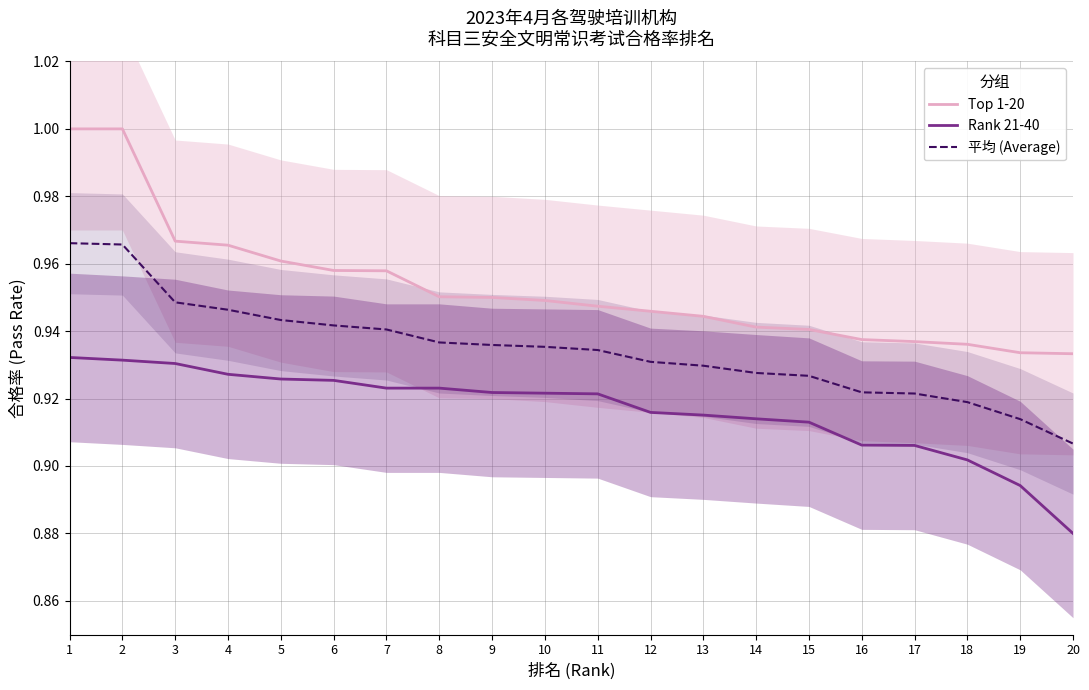

At which label does Top 1-20 reach its peak?

1